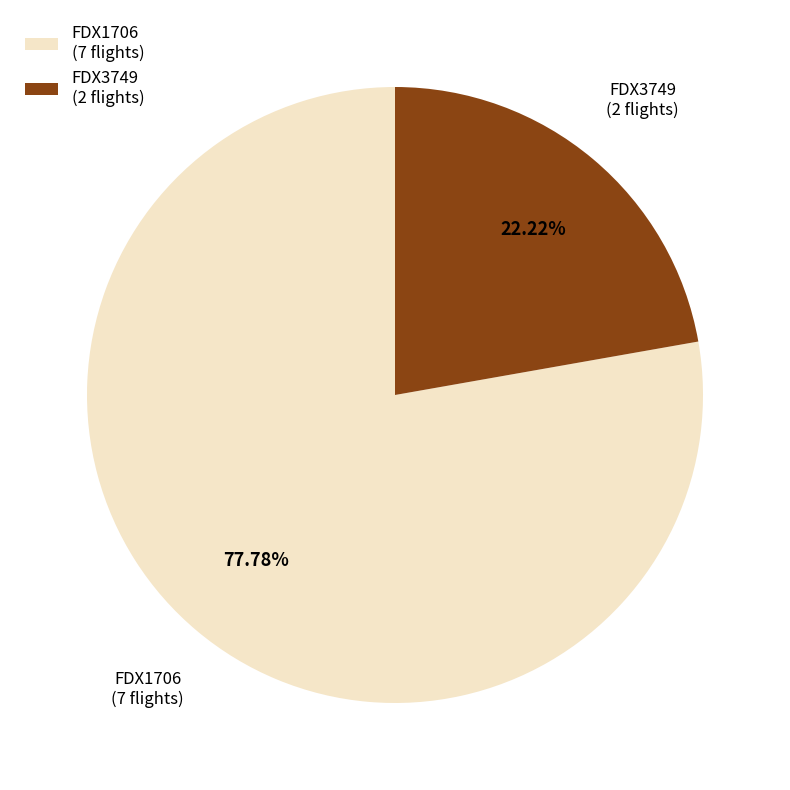

Count the number of slices in the pie.

2